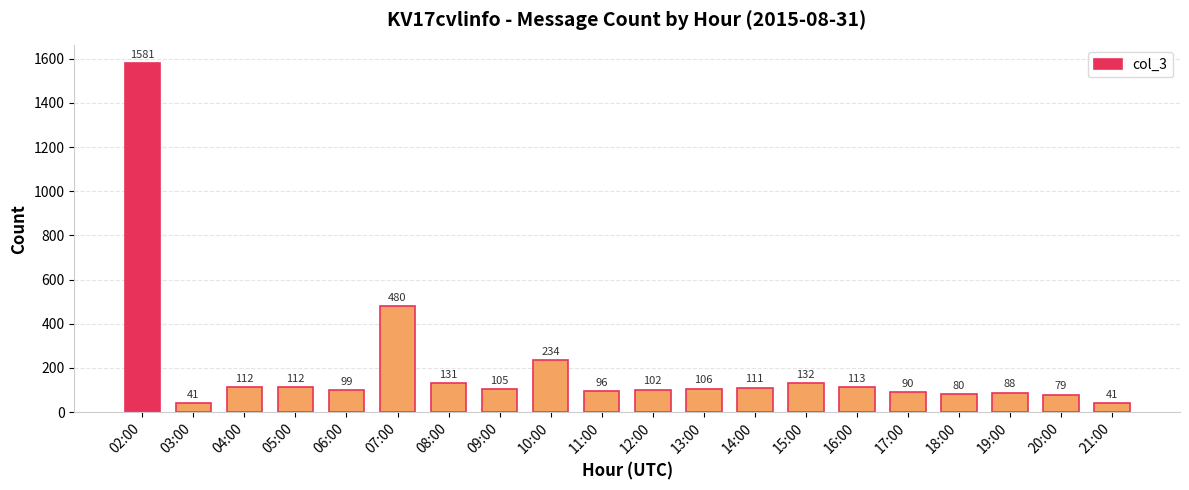

What is the greatest value displayed?

1581